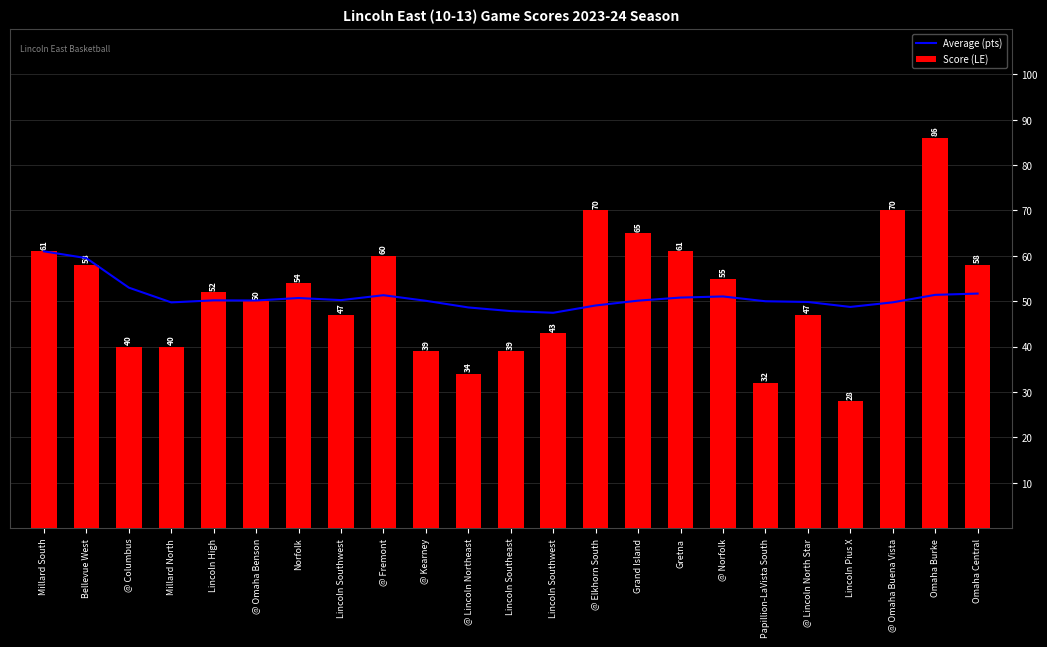

The Average (pts) series shows 68.5 at Lincoln Southeast. True or false?

False